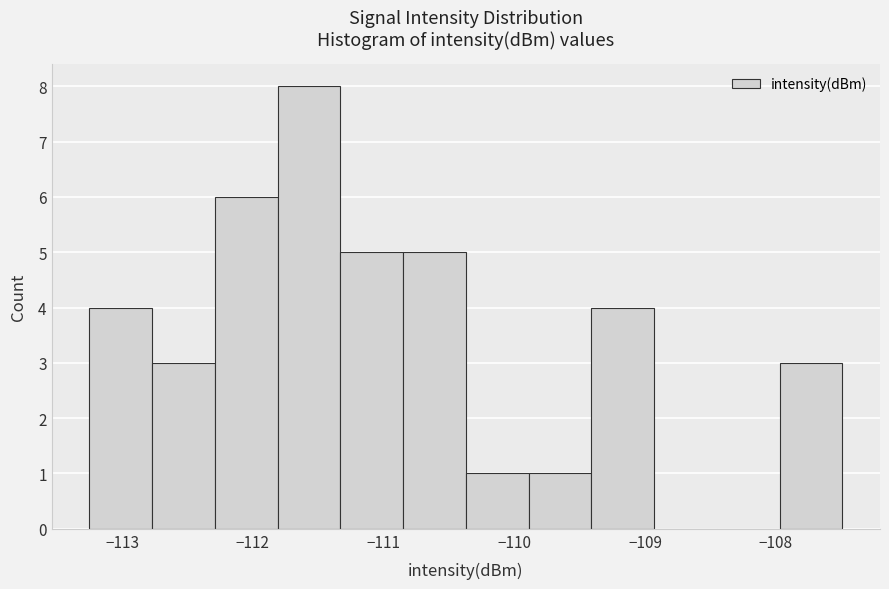

Reading left to right, list every bar in this chart as the range it spans on the x-axis followed by its height. Neither the bar edges nor the heights are printed on the chart, so give them approximately, as read against the axes.

-113.3 to -112.8: 4
-112.8 to -112.3: 3
-112.3 to -111.8: 6
-111.8 to -111.3: 8
-111.3 to -110.9: 5
-110.9 to -110.4: 5
-110.4 to -109.9: 1
-109.9 to -109.4: 1
-109.4 to -108.9: 4
-108.9 to -108.5: 0
-108.5 to -108.0: 0
-108.0 to -107.5: 3